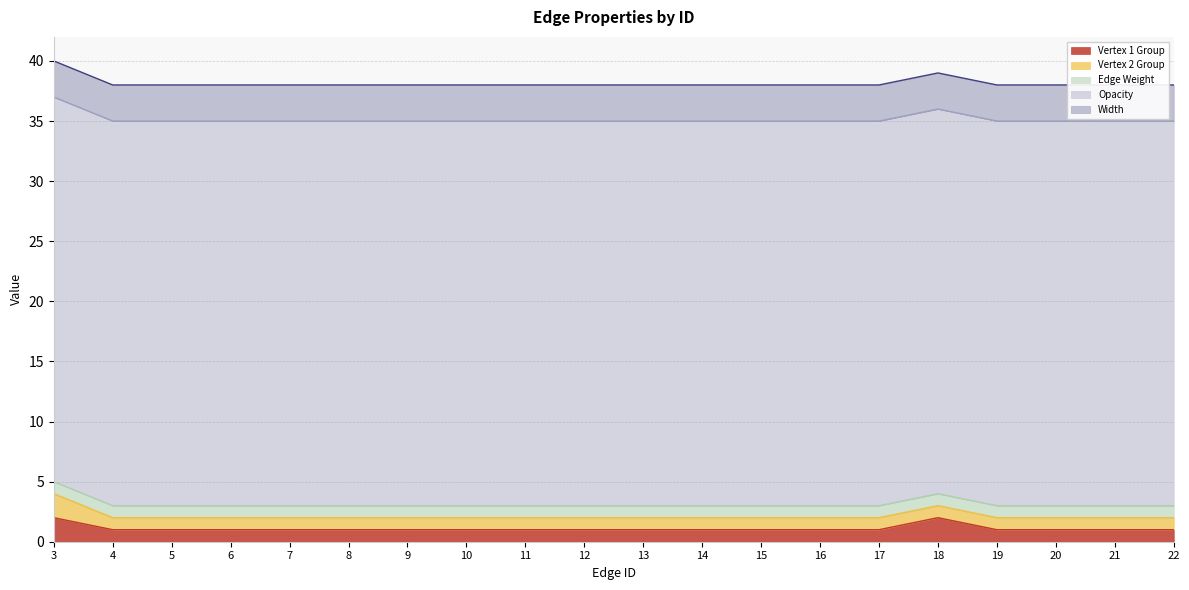

Reading right to left, transcribe all the data shown in this chart.

Vertex 1 Group: 1	1	1	1	2	1	1	1	1	1	1	1	1	1	1	1	1	1	1	2
Vertex 2 Group: 1	1	1	1	1	1	1	1	1	1	1	1	1	1	1	1	1	1	1	2
Edge Weight: 1	1	1	1	1	1	1	1	1	1	1	1	1	1	1	1	1	1	1	1
Opacity: 32	32	32	32	32	32	32	32	32	32	32	32	32	32	32	32	32	32	32	32
Width: 3	3	3	3	3	3	3	3	3	3	3	3	3	3	3	3	3	3	3	3